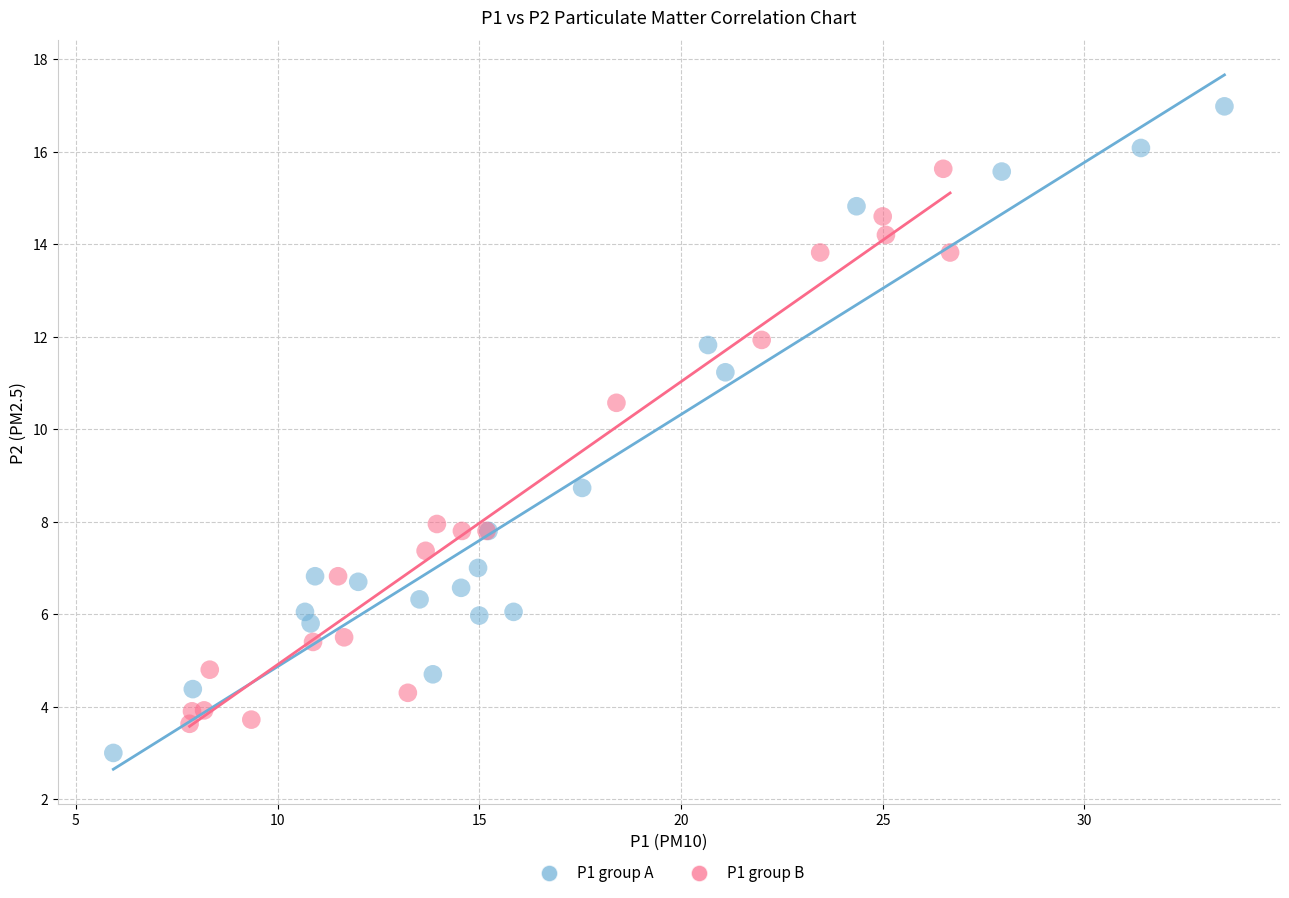

Which series reaches the maximum Y coordinate?

P1 group A